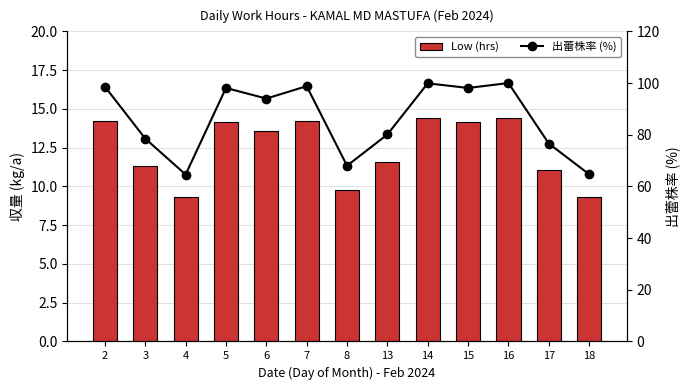

Between 16 and 14, which is larger?

16